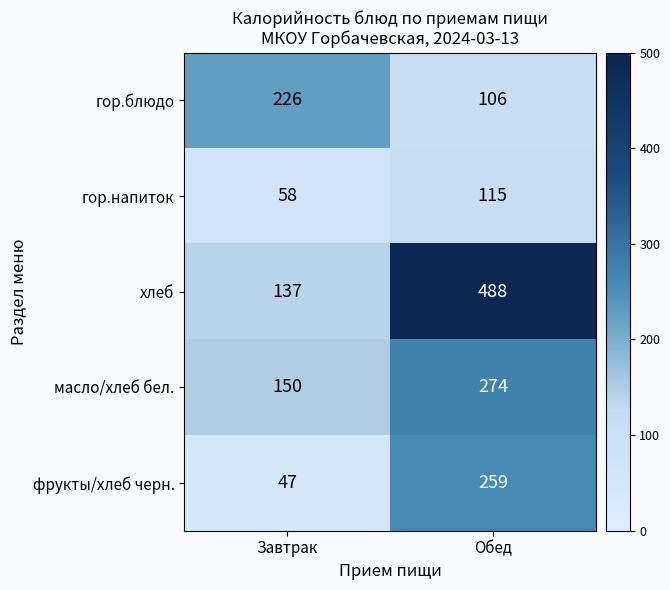

At which category does the chart reach its minimum across all series?

Завтрак